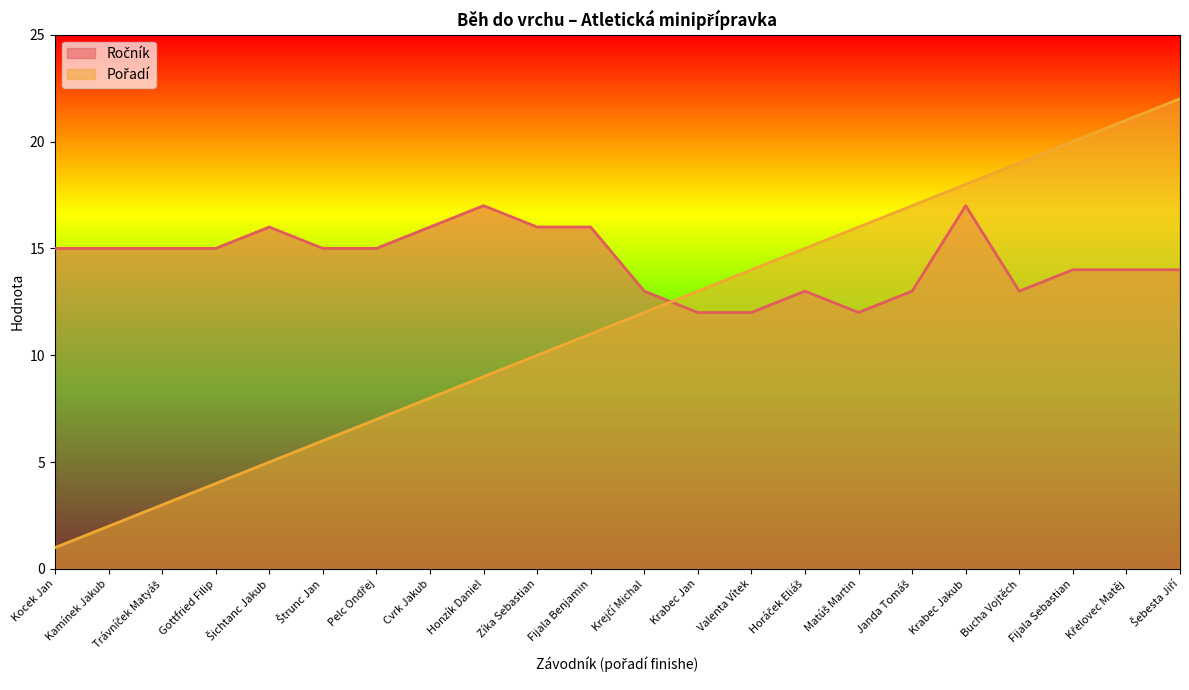

True or false: Ročník has a value of 24 at Gottfried Filip.

False